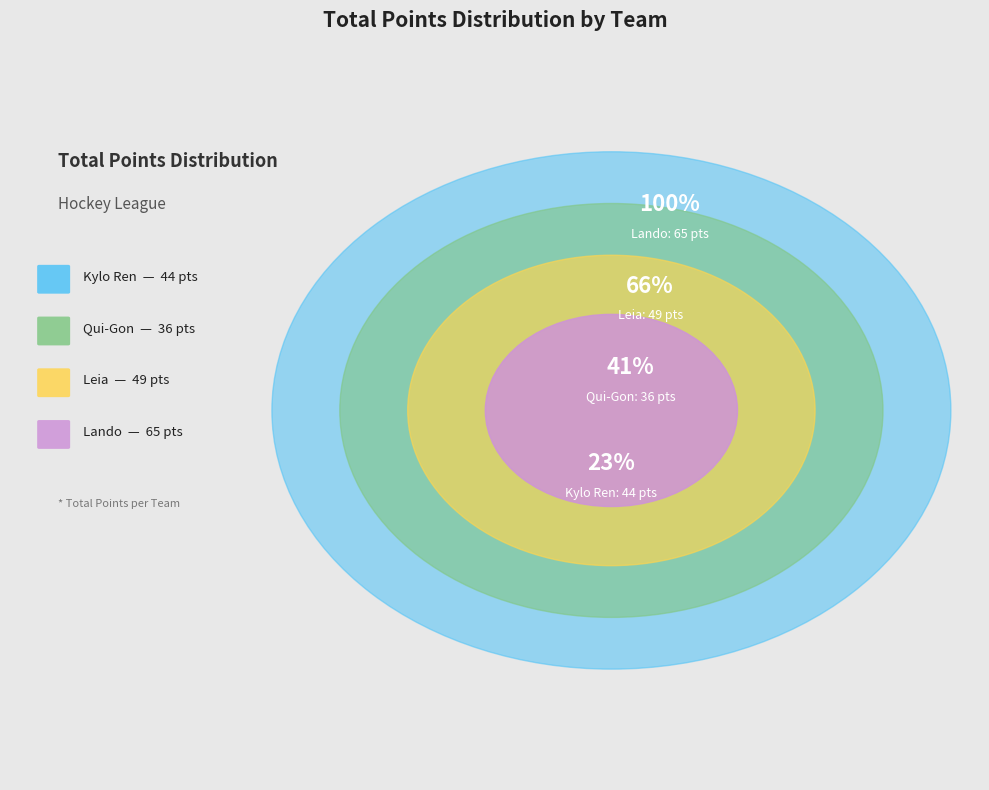

What percentage is the Lando slice, to the nearest percent?

34%